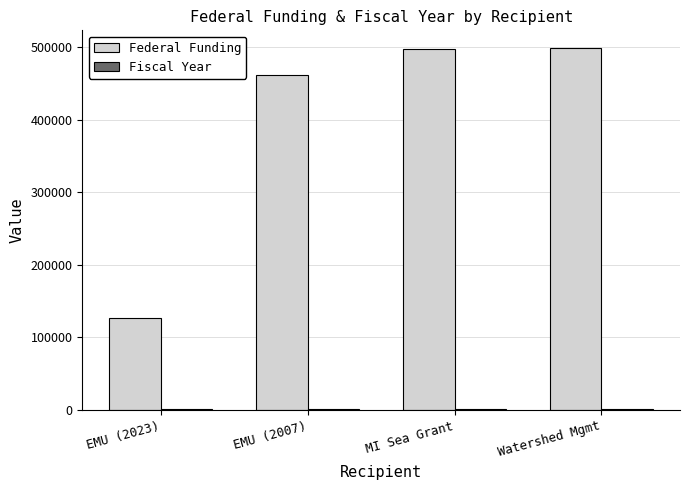

Between EMU (2007) and Watershed Mgmt, which series saw the biggest shift?

Federal Funding